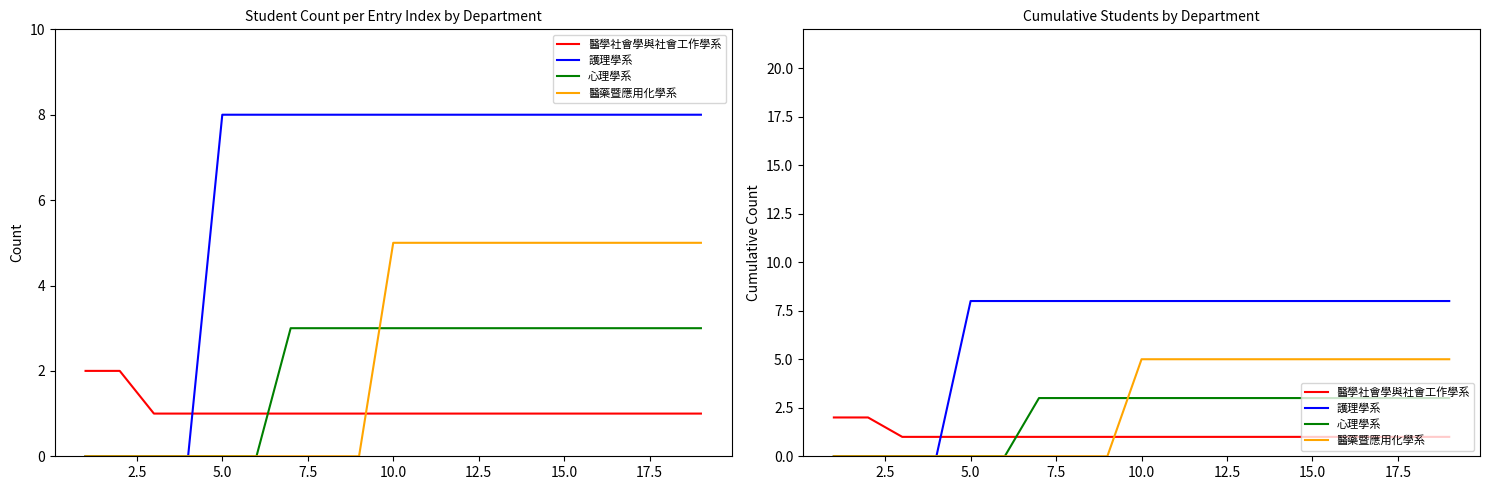

The value of 心理學系 at 15.0 is 3. True or false?

True